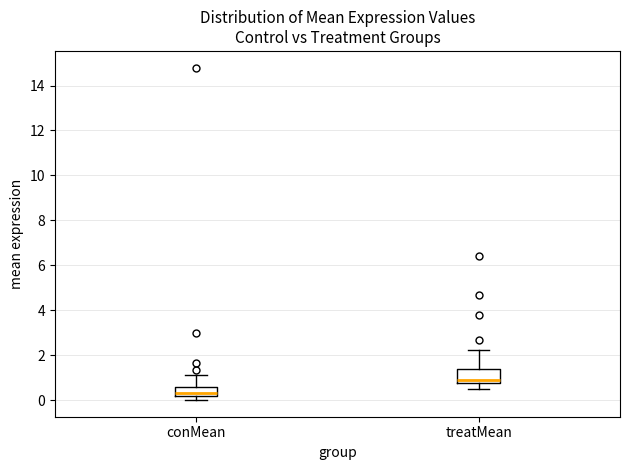

Comparing the boxes themselves (not the whiskers), which one is the tallest?

treatMean